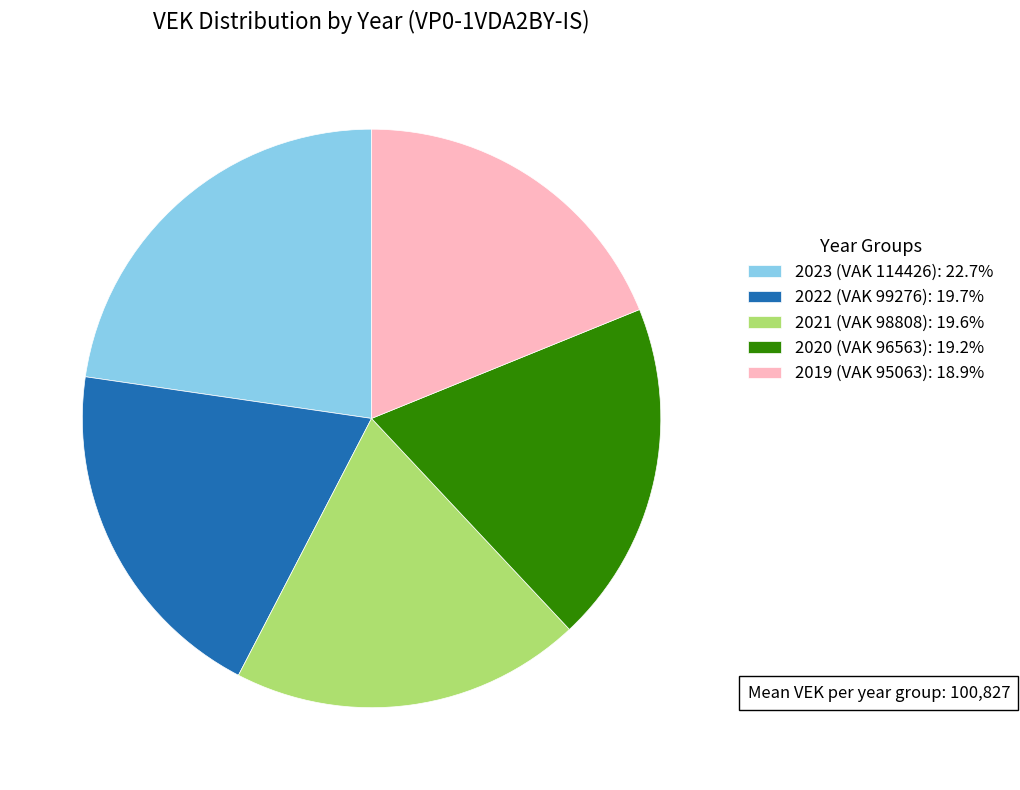

Do 2023 (VAK 114426) and 2022 (VAK 99276) together represent more than half of the pie?

No